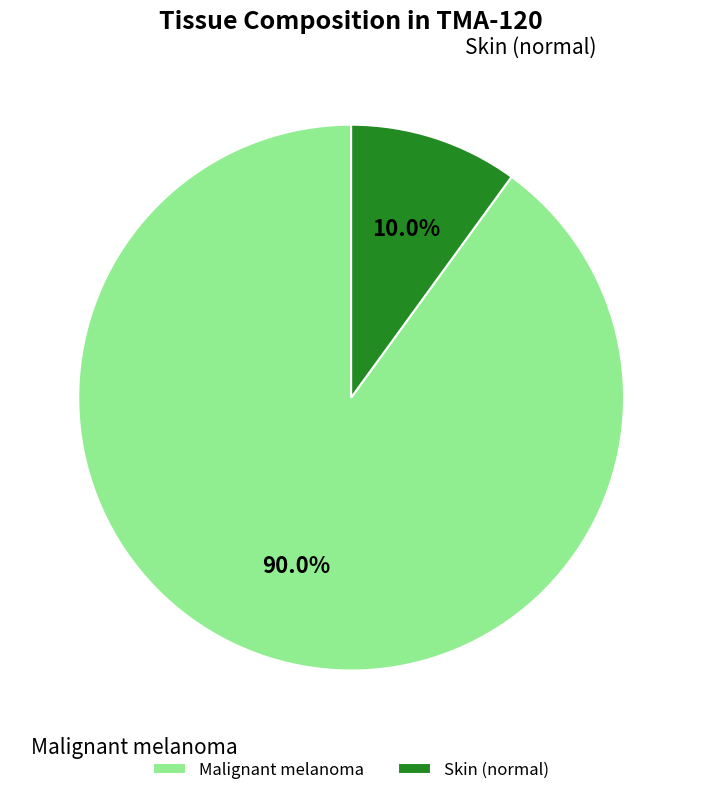

Count the number of slices in the pie.

2